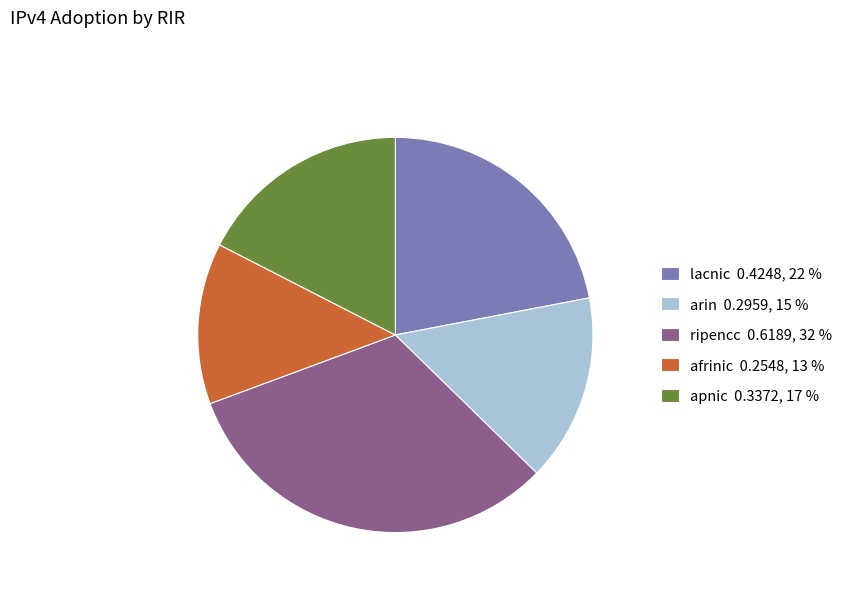

Is there a majority slice in this chart?

No